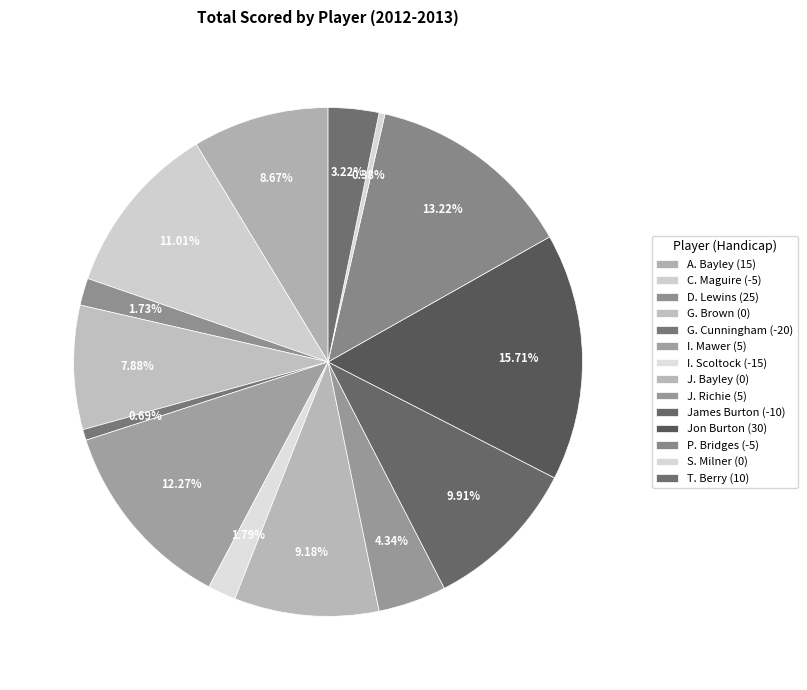

What is the ratio of the value at I. Scoltock (-15) to the value at J. Bayley (0)?

0.2